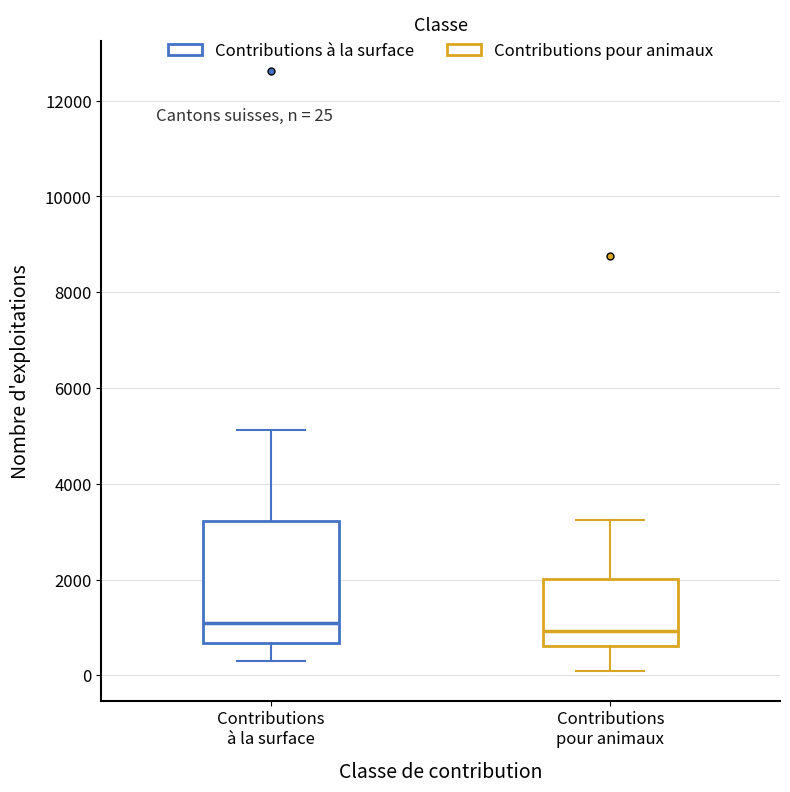

Which box is the tallest, from its lower edge to its upper edge?

Contributions à la surface